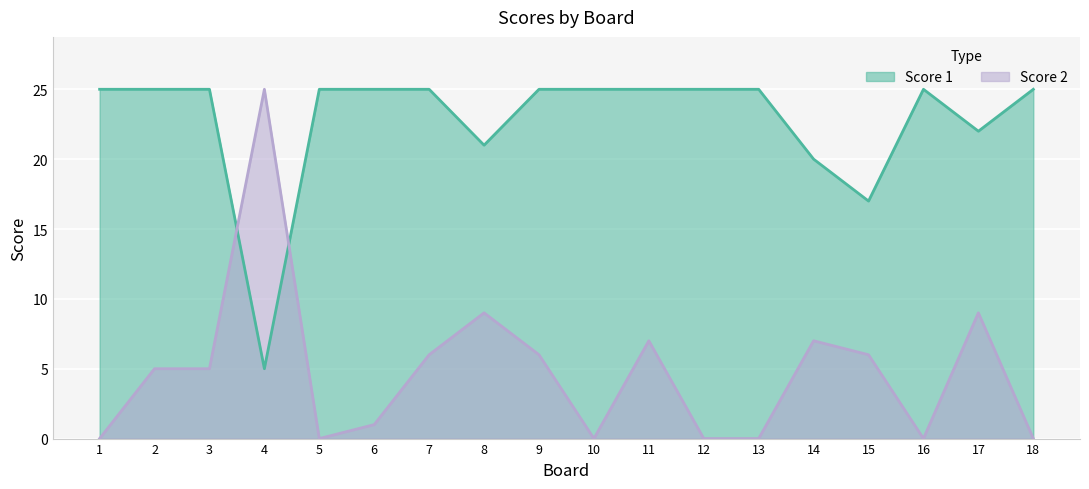

Between which two adjacent categories do Score 1 and Score 2 first intersect?

3 and 4